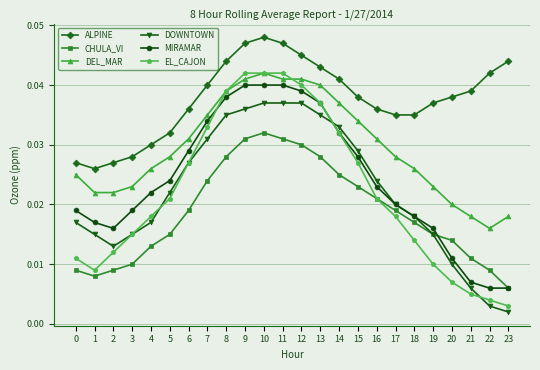

What is the sum of all EL_CAJON values?

0.5